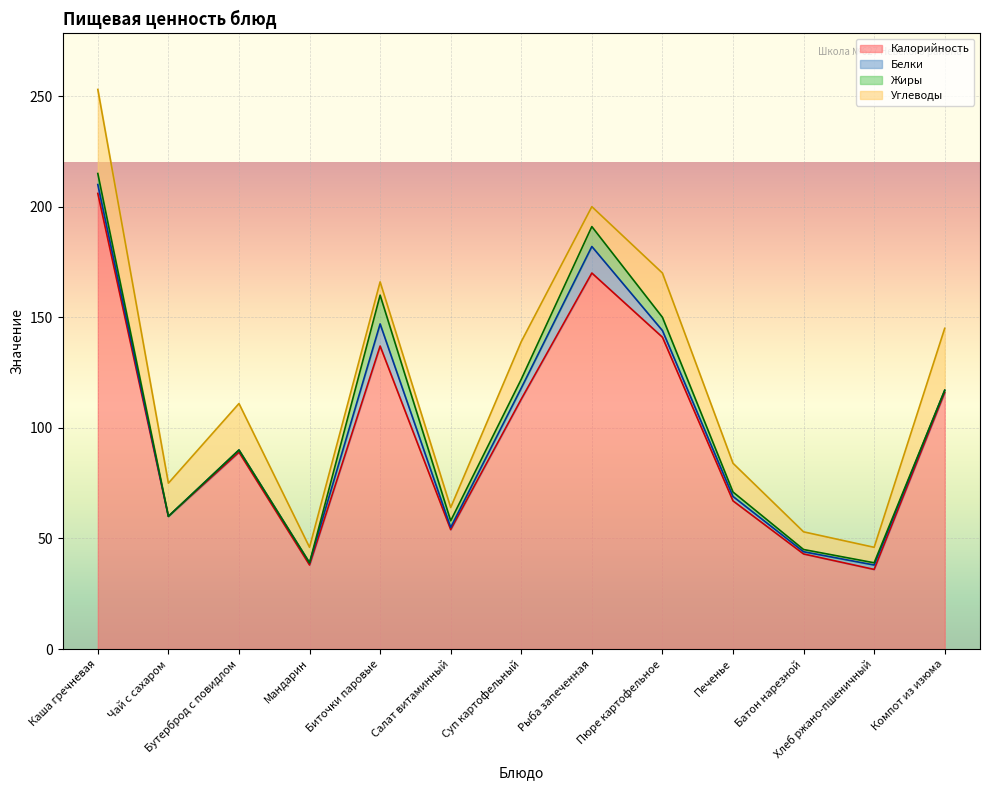

At which label is Углеводы closest to 22?

Бутерброд с повидлом